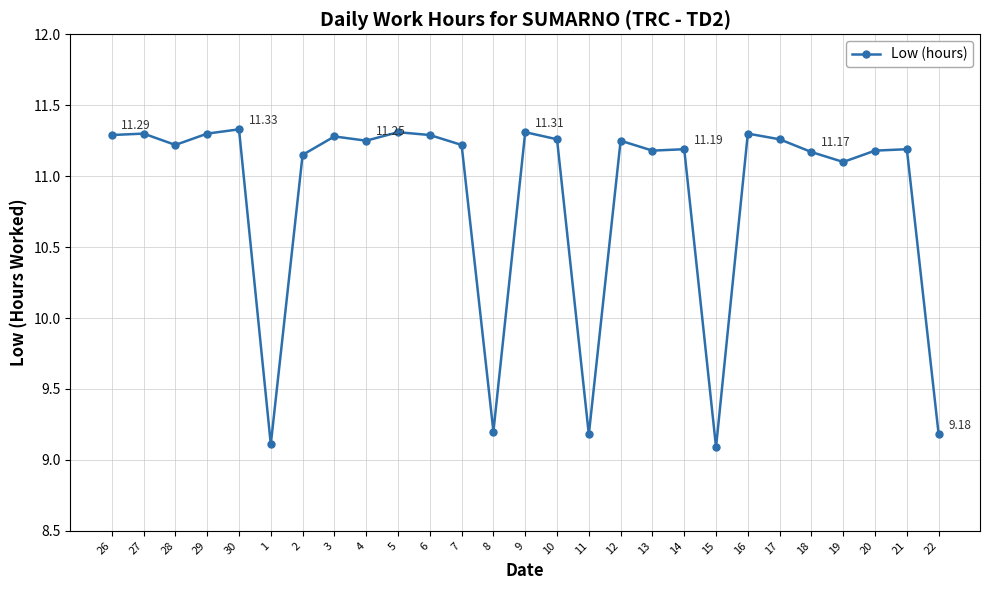

What is the ratio of the value at 11 to the value at 6?

0.8